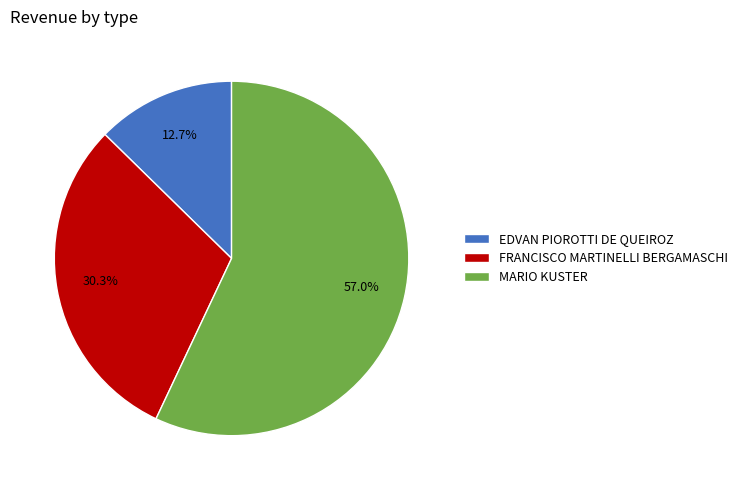

Which slice is the smallest?

EDVAN PIOROTTI DE QUEIROZ